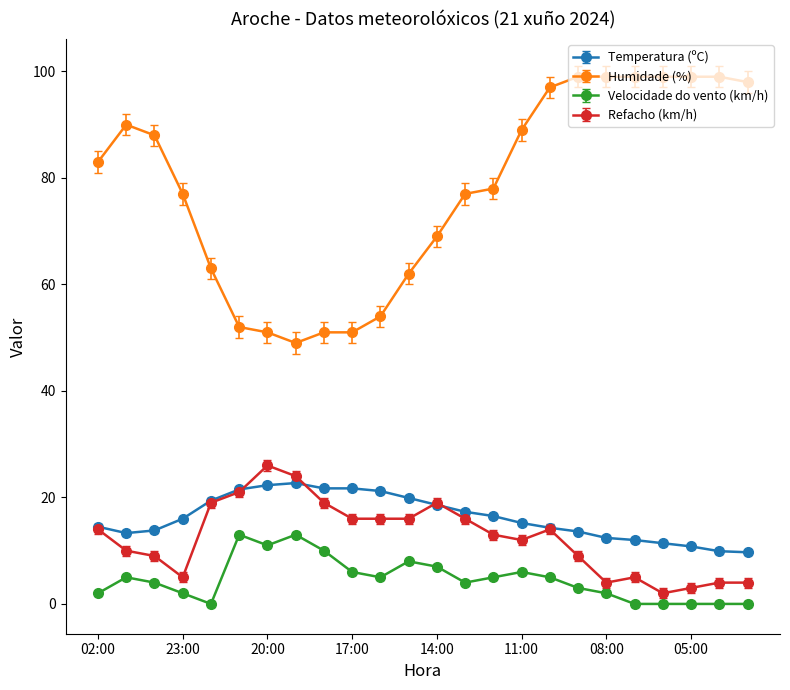

At how many categories does at least one series exceed 25?

24